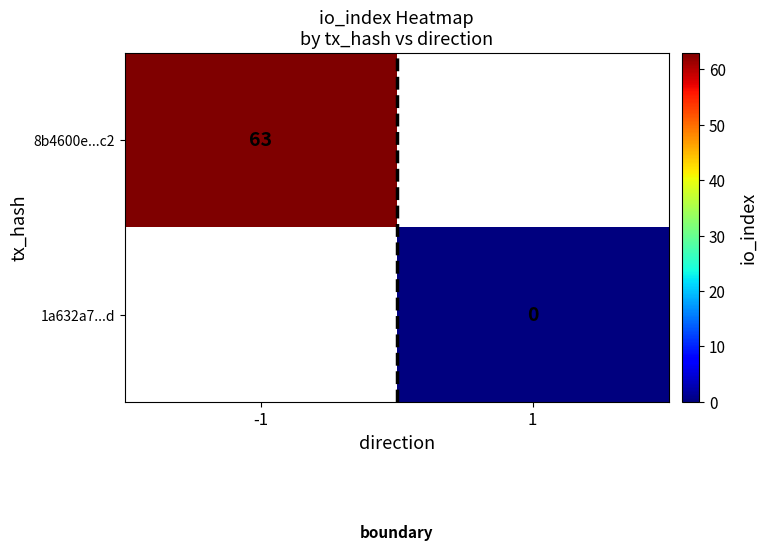

The 8b4600e...c2 series shows 105 at -1. True or false?

False